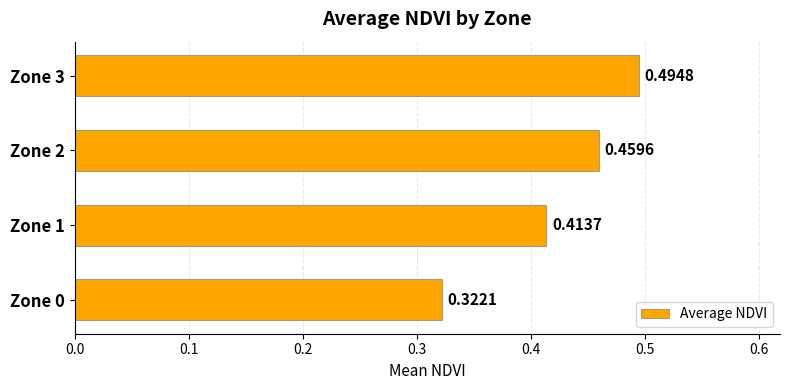

What is the sum of the values at Zone 0 and Zone 1?

0.7